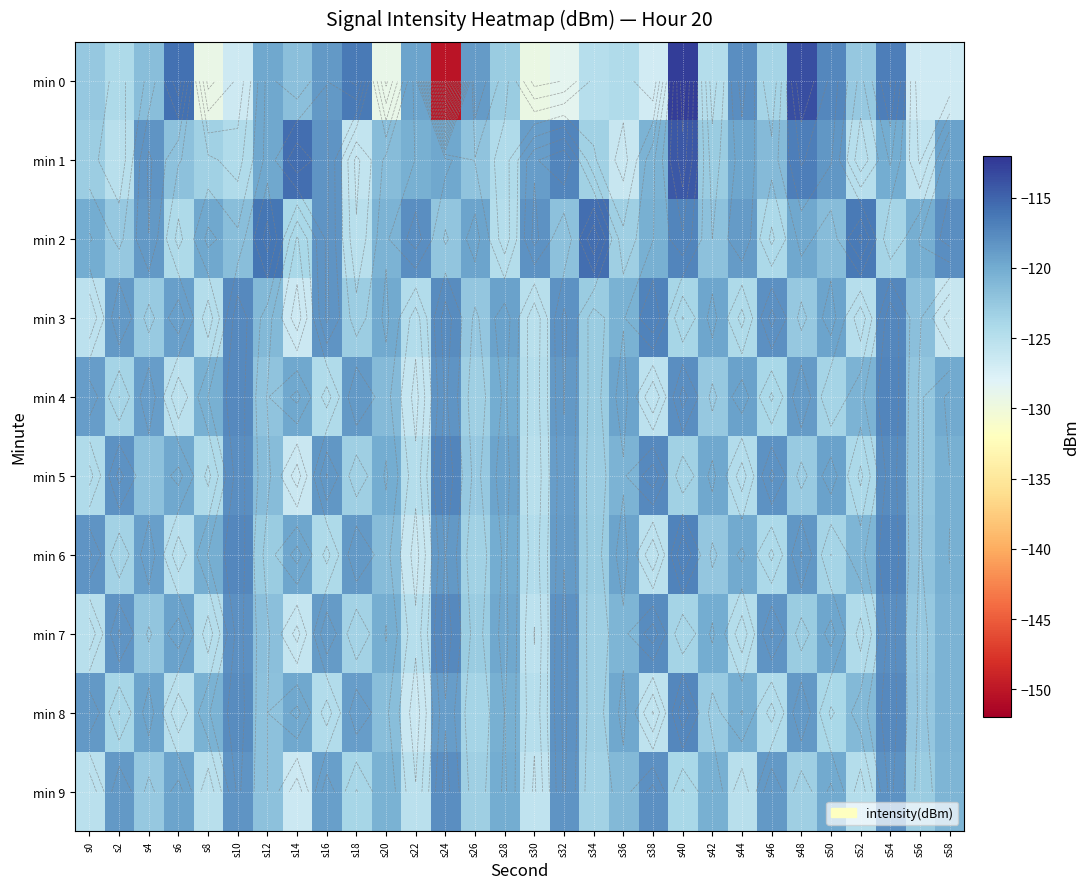

What is the difference between the min 3 values at s40 and s42?

4.2